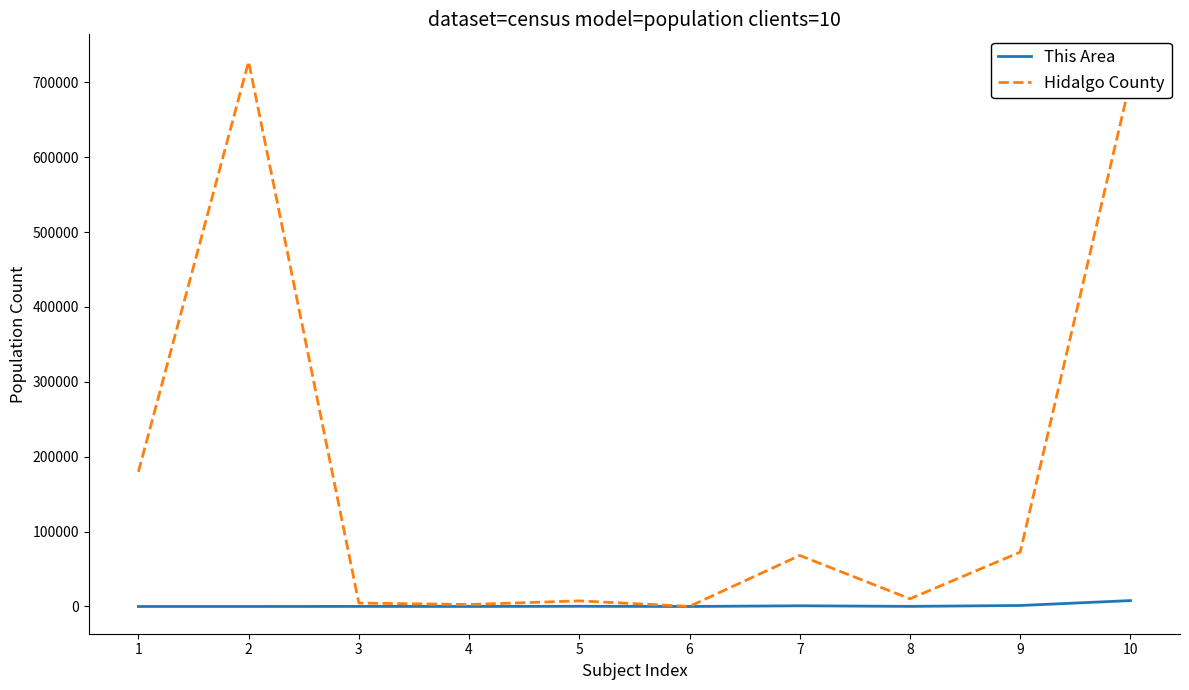

What is the greatest value displayed?

727681